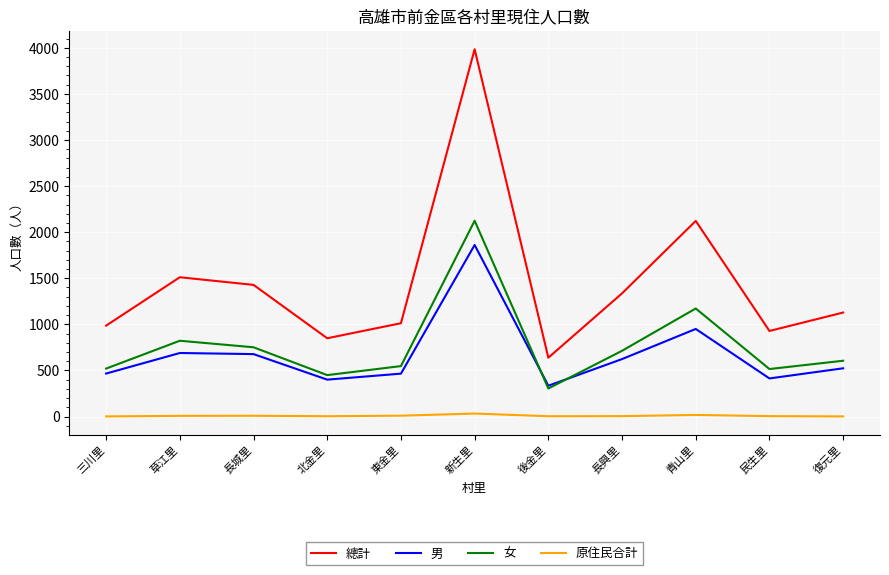

What is the sum of the 總計 values at 三川里 and 後金里?

1624